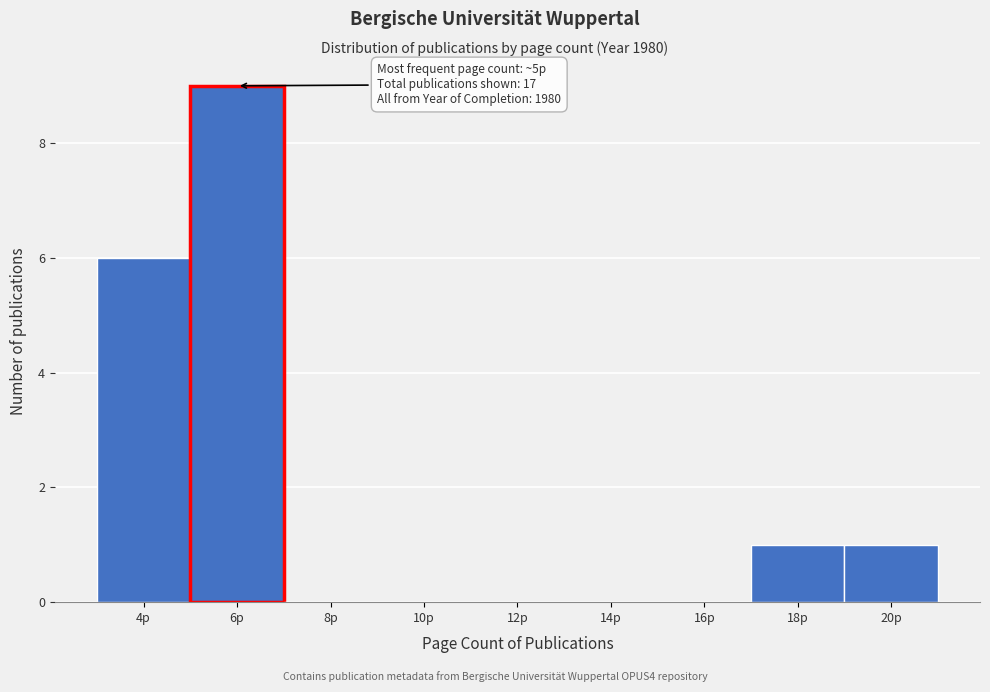

Over which range of the x-axis is the bar tallest?

5 to 7